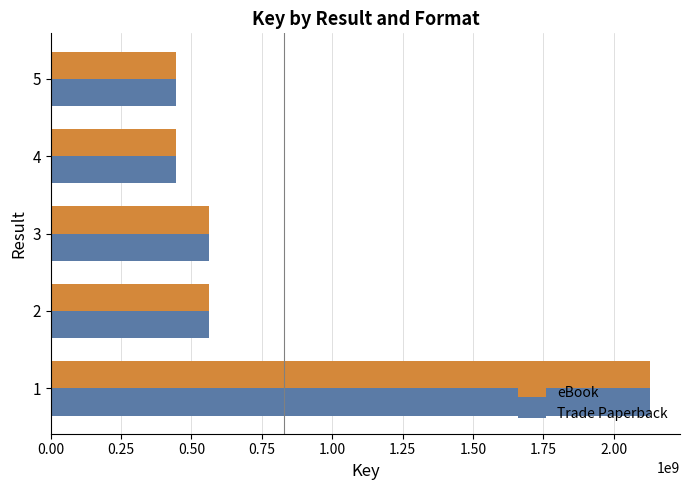

The value of eBook at 4 is 303300147. True or false?

False